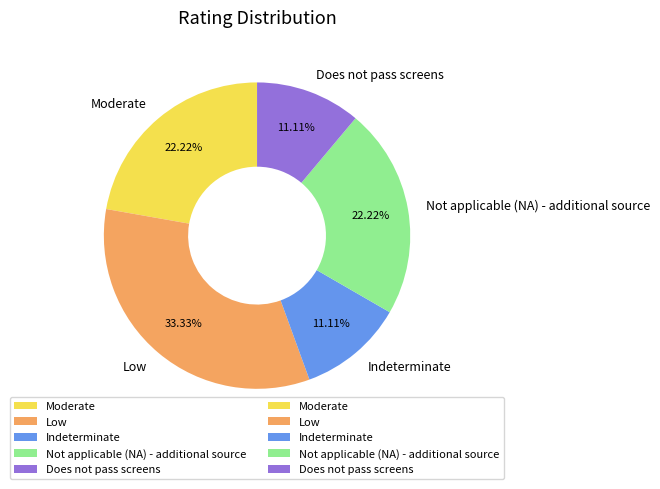

How many slices are in this pie chart?

5